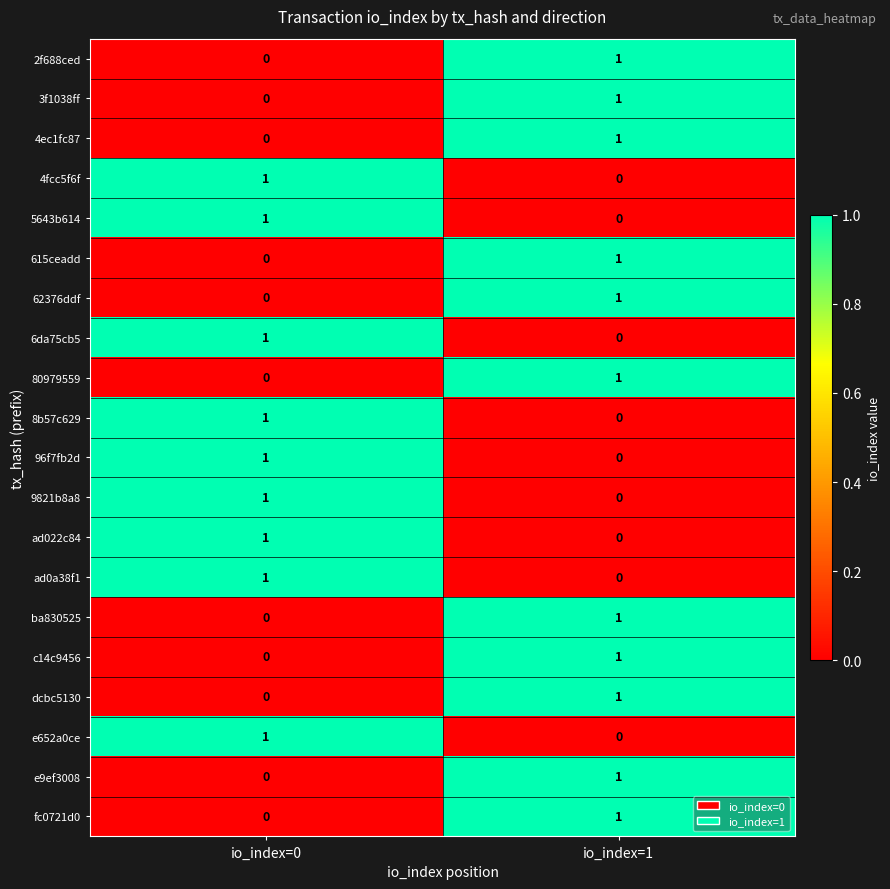

Is the value of fc0721d0 at io_index=0 greater than the value of 8b57c629 at io_index=0?

No